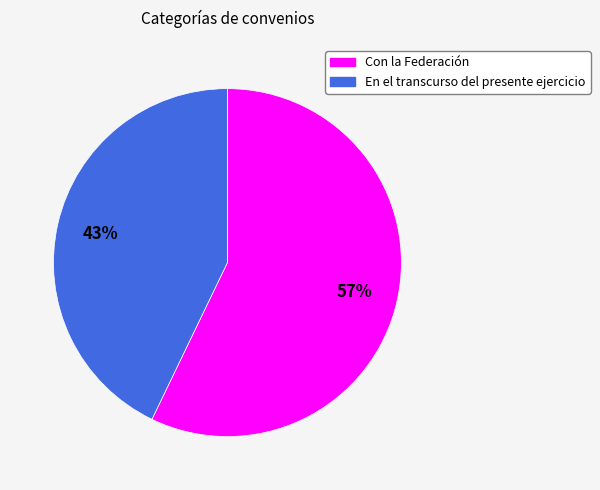

How many slices are in this pie chart?

2